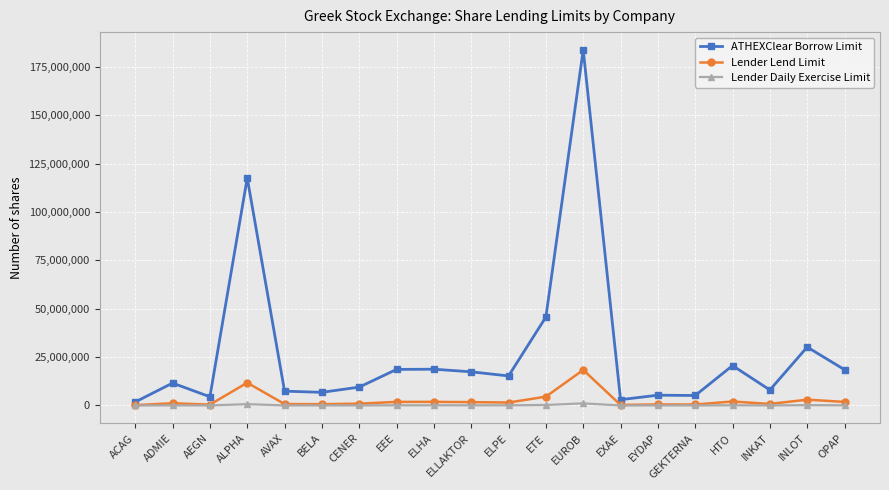

Rank the series at HTO from lowest to highest value.

Lender Daily Exercise Limit, Lender Lend Limit, ATHEXClear Borrow Limit